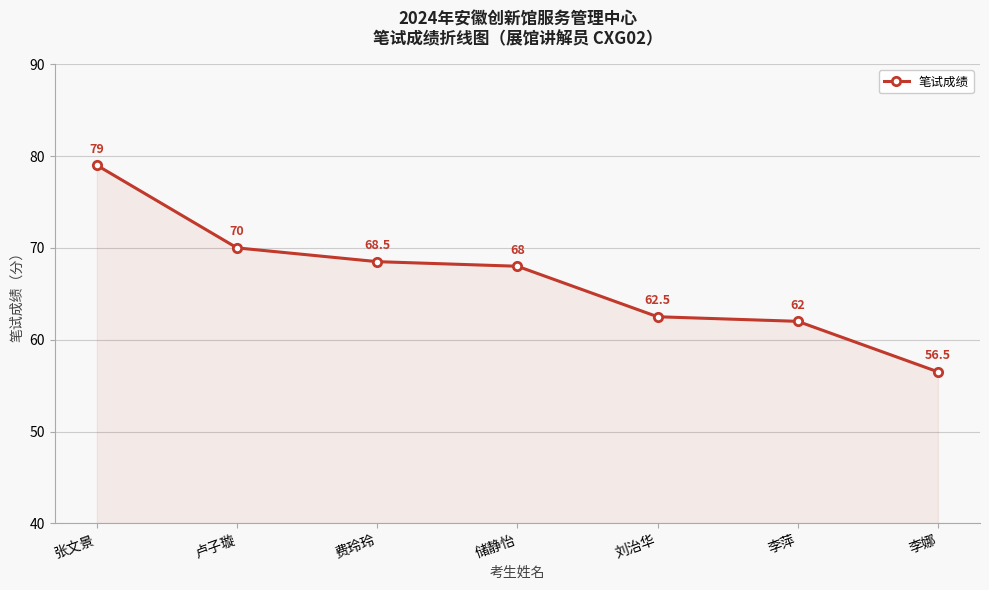

List the labels in order of value, largest first.

张文景, 卢子璇, 费玲玲, 储静怡, 刘治华, 李萍, 李娜